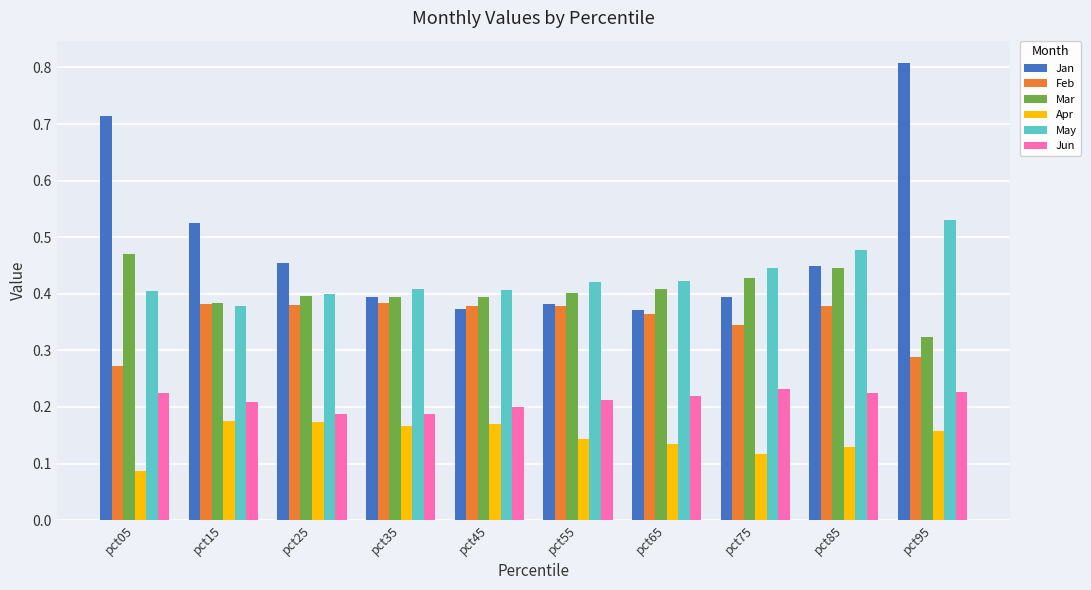

At which category does the chart reach its minimum across all series?

pct05